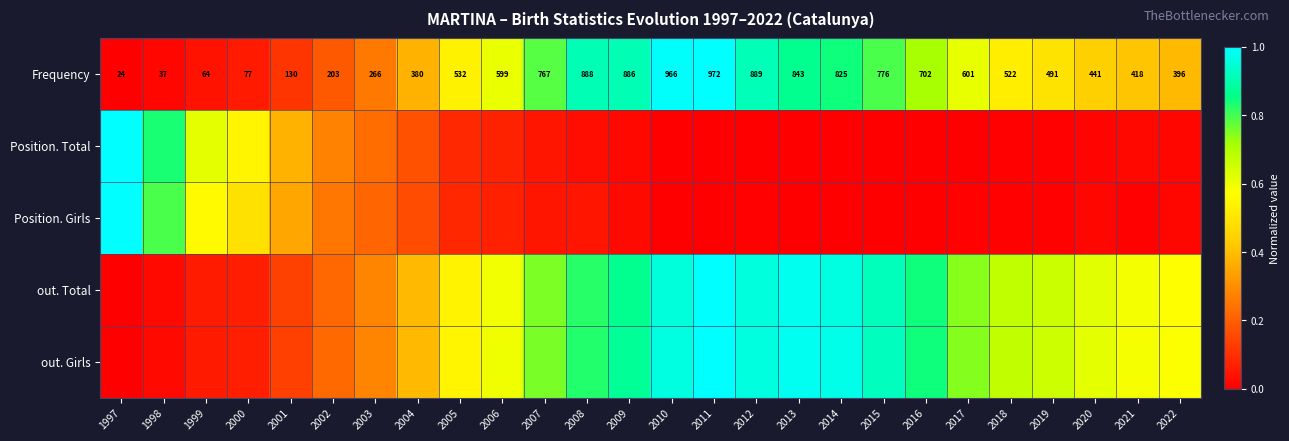

At which category is the sum across all series the highest?

2011